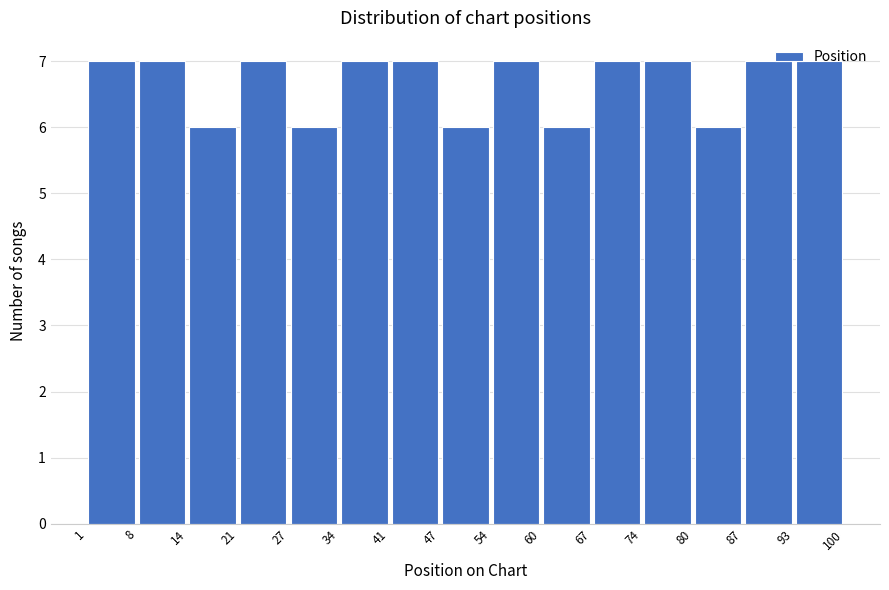

Reading left to right, list every bar in this chart as the range it spans on the x-axis followed by its height. The values are not printed on the chart, so give them approximately, as read against the axis.

1 to 8: 7
8 to 14: 7
14 to 21: 6
21 to 27: 7
27 to 34: 6
34 to 41: 7
41 to 47: 7
47 to 54: 6
54 to 60: 7
60 to 67: 6
67 to 74: 7
74 to 80: 7
80 to 87: 6
87 to 93: 7
93 to 100: 7